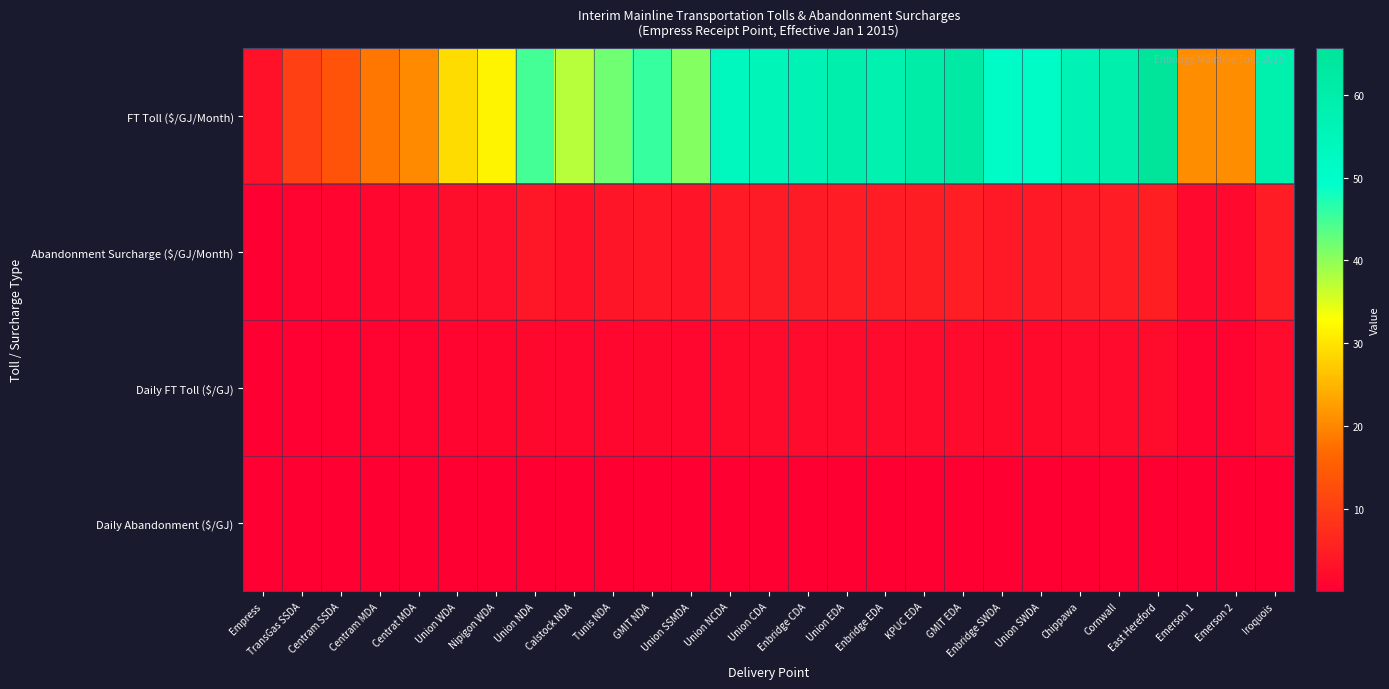

Between Centram MDA and Cornwall, which series saw the biggest shift?

FT Toll ($/GJ/Month)